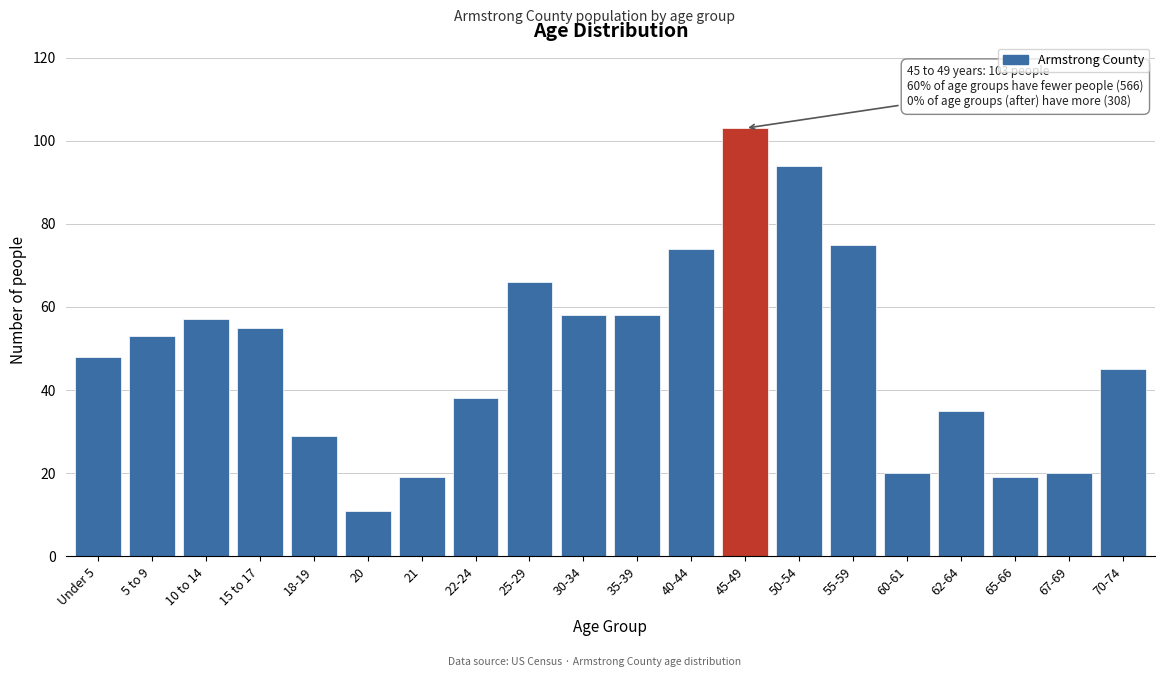

Reading left to right, what are all the values shown in this chart?

Under 5=48	5 to 9=53	10 to 14=57	15 to 17=55	18-19=29	20=11	21=19	22-24=38	25-29=66	30-34=58	35-39=58	40-44=74	45-49=103	50-54=94	55-59=75	60-61=20	62-64=35	65-66=19	67-69=20	70-74=45